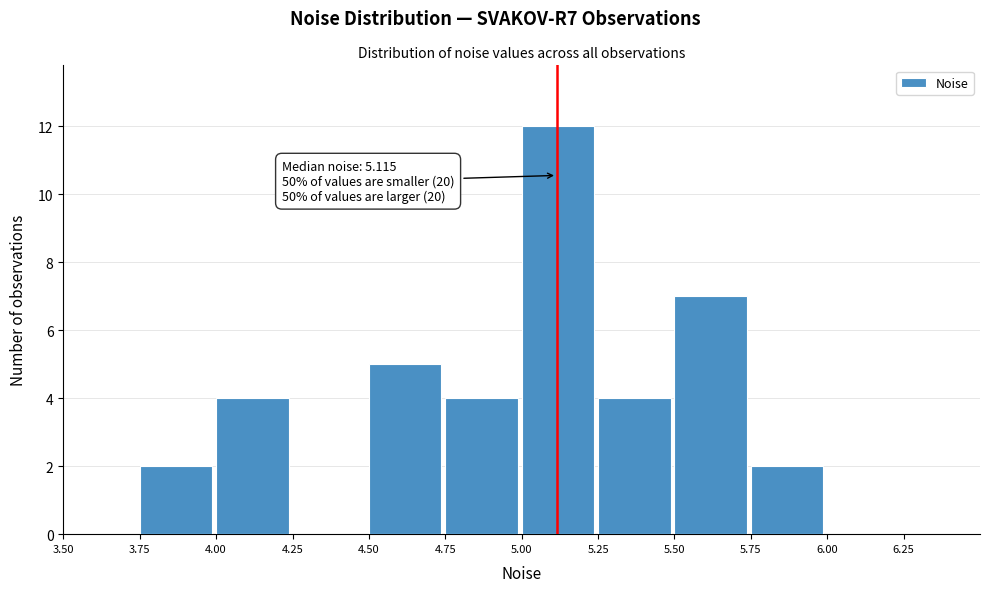

Over which range of the x-axis is the bar tallest?

5.00 to 5.25